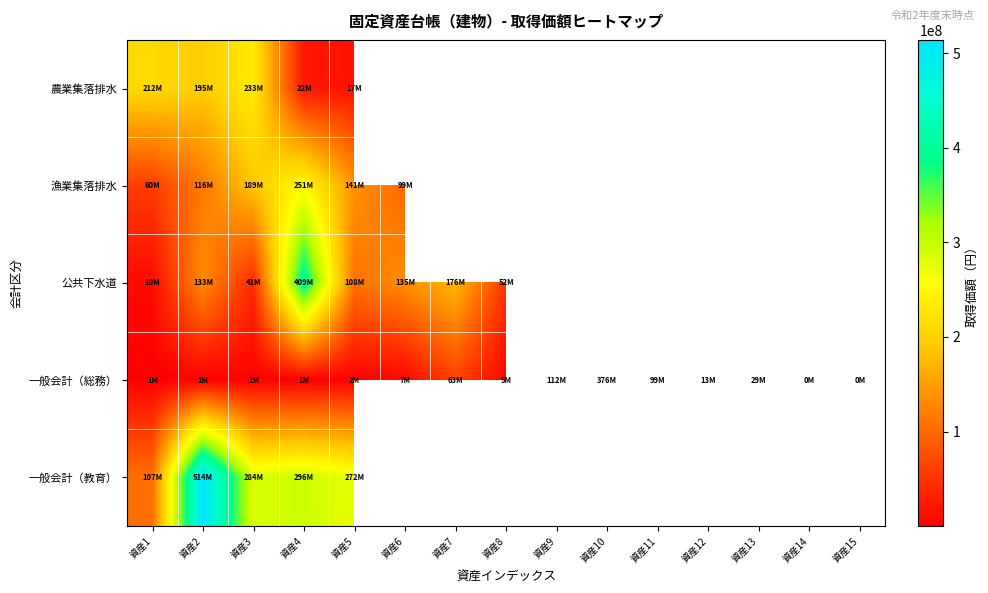

At which category is the sum across all series the highest?

資産4